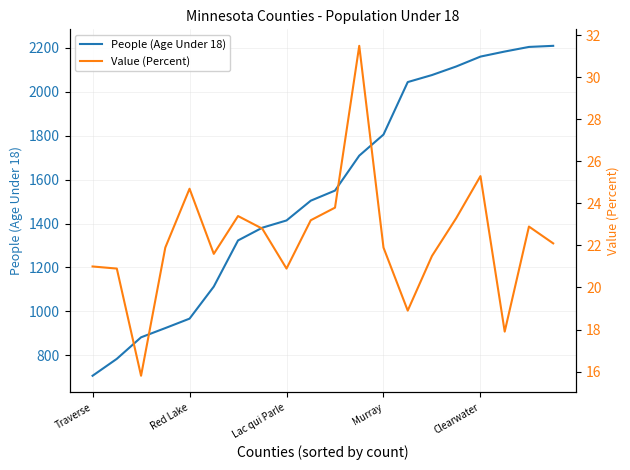

What value does the People (Age Under 18) series have at 19?

2209.0